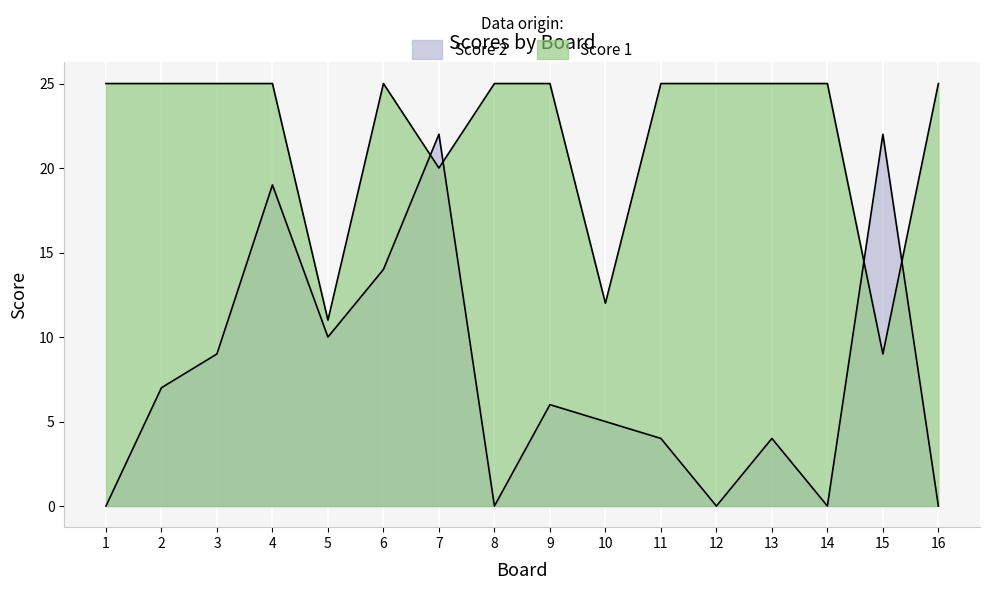

List the labels in order of Score 2 value, smallest first.

1, 8, 12, 14, 16, 11, 13, 10, 9, 2, 3, 5, 6, 4, 7, 15